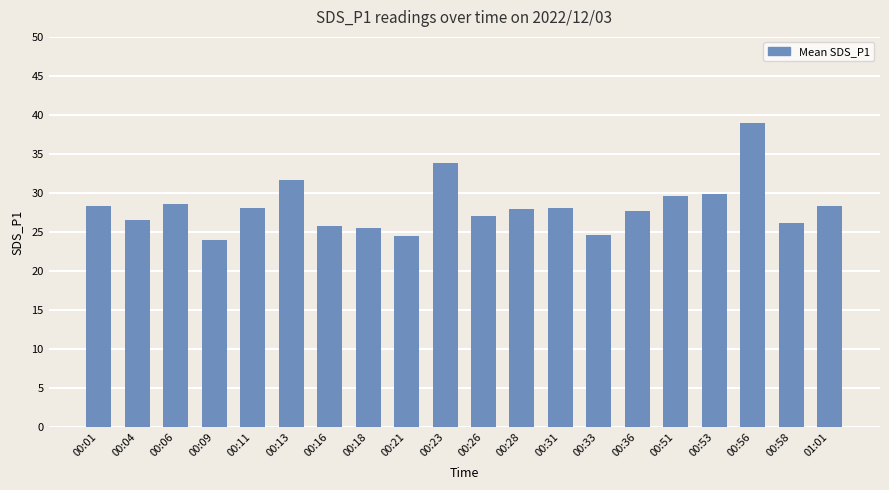

What is the difference between the values at 00:31 and 00:13?

3.6